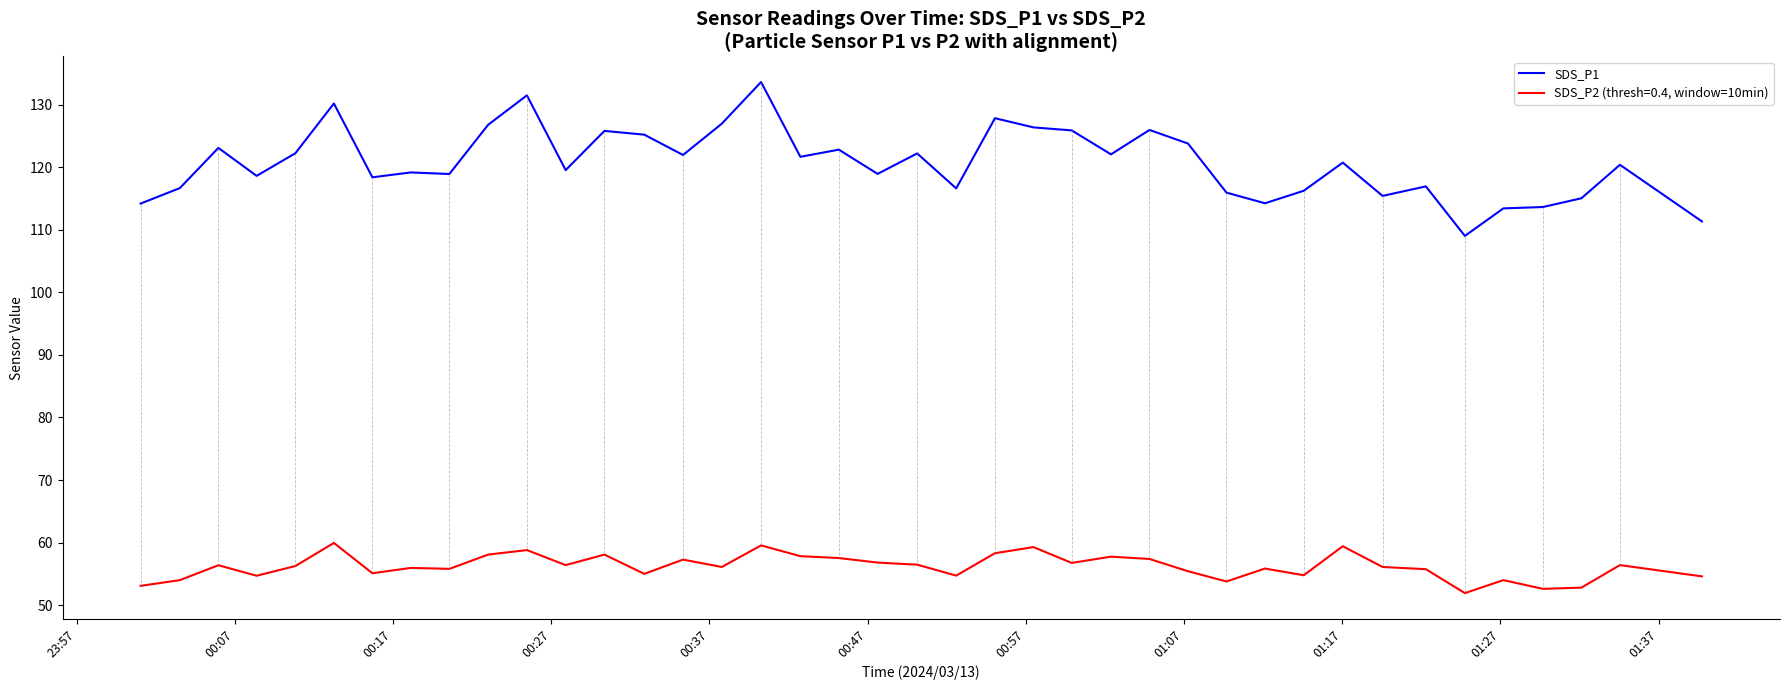

What is the greatest value displayed?

133.6